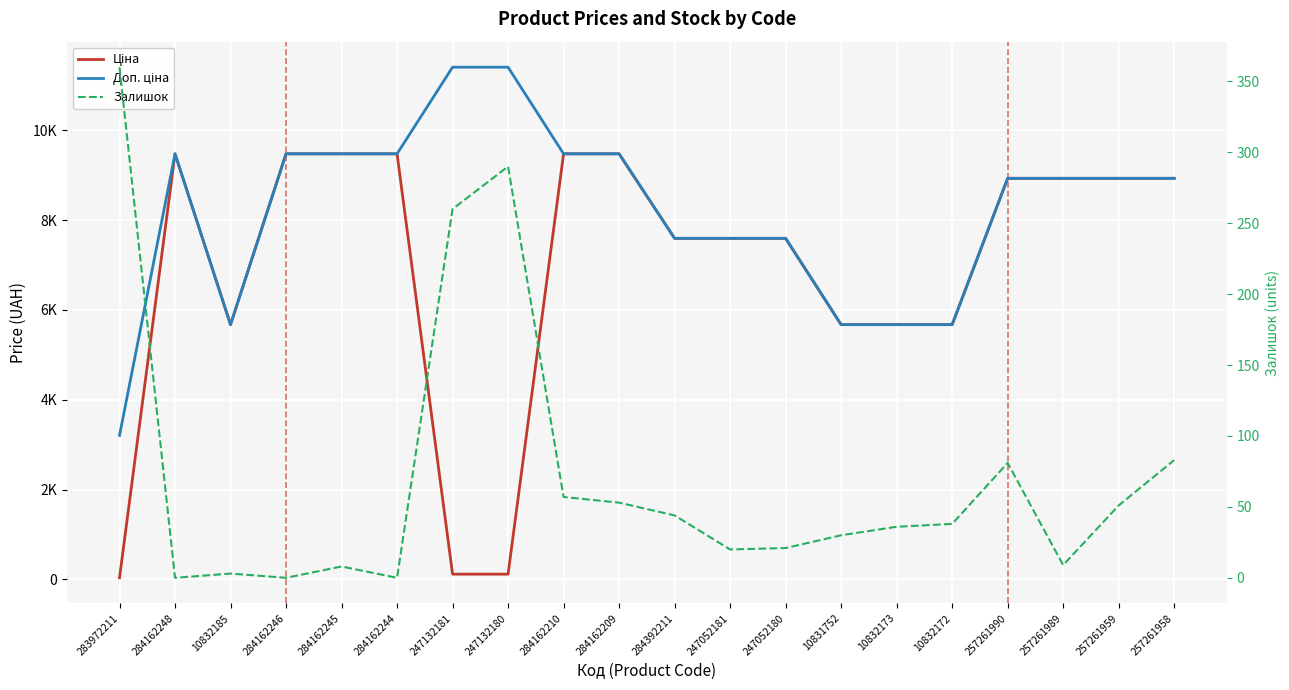

What is the difference between the maximum and minimum values in the Доп. ціна series?

8205.0